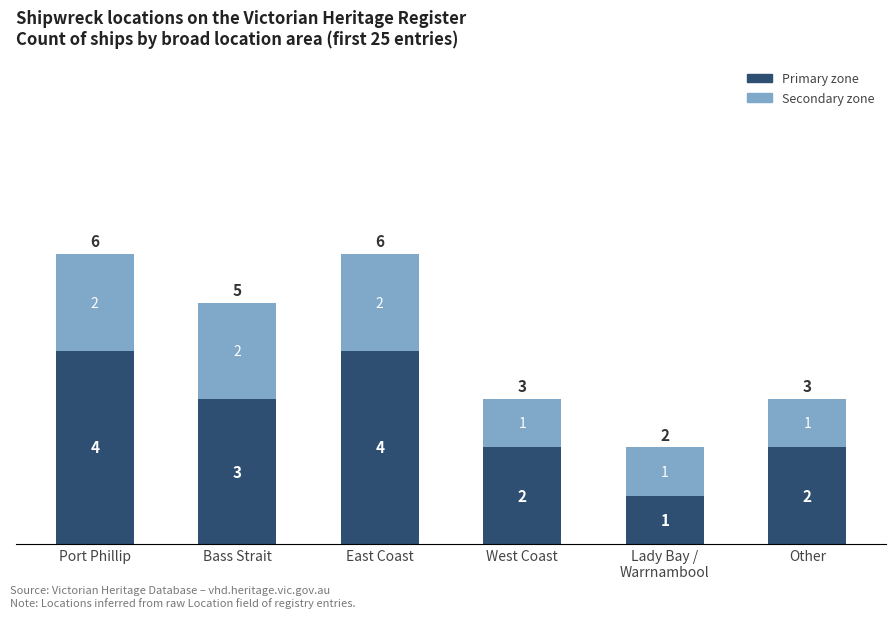

Is it true that Primary zone equals 1 at Bass Strait?

False